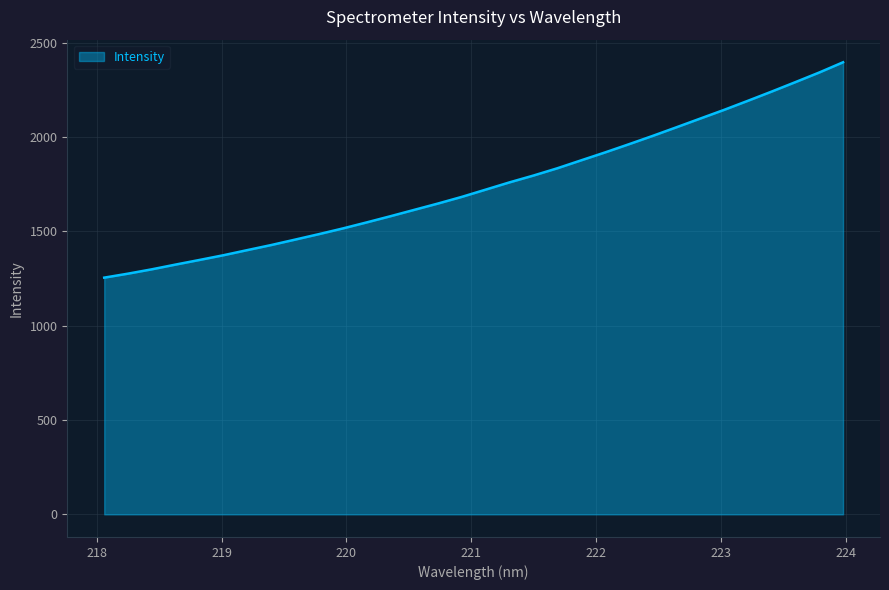

Reading right to left, list all the values displayed in this chart.

2397.2	2343.0	2292.0	2241.8	2192.8	2144.7	2098.6	2052.4	2006.6	1962.3	1919.0	1877.2	1835.1	1796.6	1760.6	1722.1	1683.8	1648.4	1614.8	1580.9	1548.1	1516.0	1485.9	1456.9	1428.1	1401.3	1374.1	1349.2	1324.7	1299.5	1276.4	1255.2